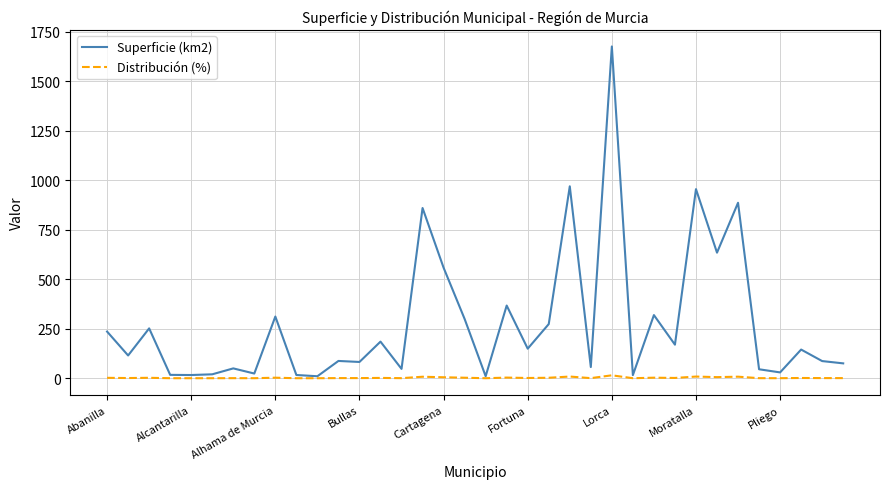

List the series in order of their overall mean, lowest first.

Distribución (%), Superficie (km2)